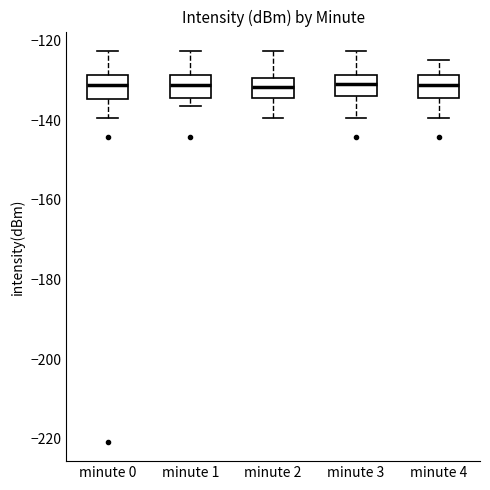

Reading left to right, read every box against the y-axis: the position of its median line, the range the box covers, and the ends of its whiskers. The values are not printed on the chart, so give them approximately, as read against the axis.

minute 0: median -132, box -134 to -128, whiskers -140 to -122
minute 1: median -132, box -134 to -128, whiskers -136 to -122
minute 2: median -132, box -134 to -130, whiskers -140 to -122
minute 3: median -130, box -134 to -128, whiskers -140 to -122
minute 4: median -132, box -134 to -128, whiskers -140 to -124